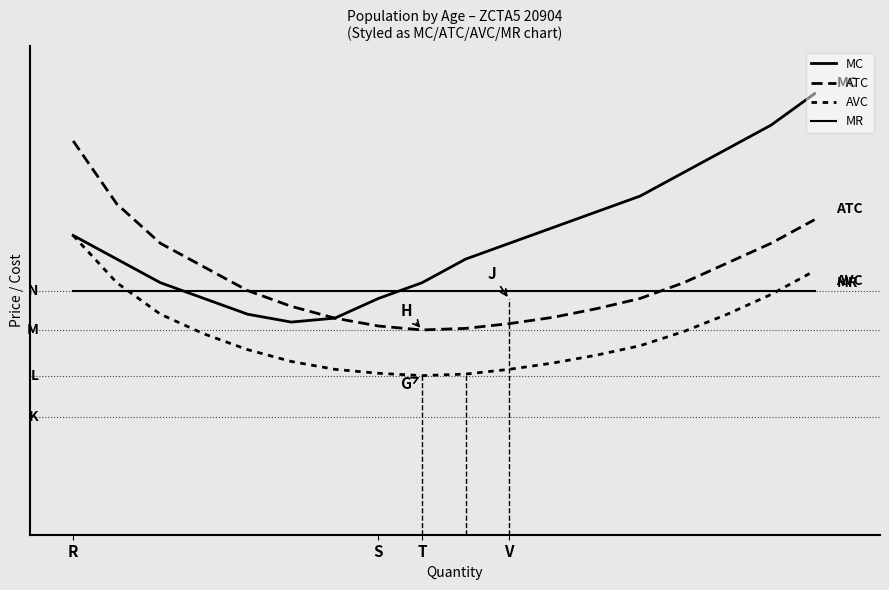

Where is the first local minimum for MC?

5